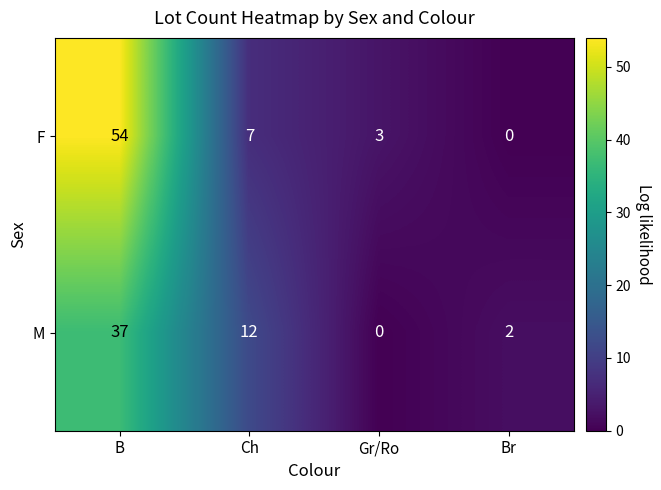

What is the average value of the F series?

16